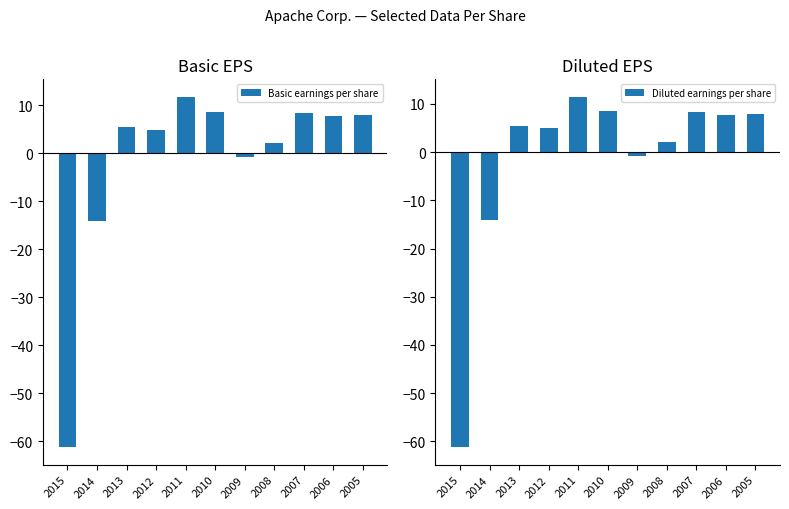

Which series has the largest range (max minus min)?

Basic earnings per share